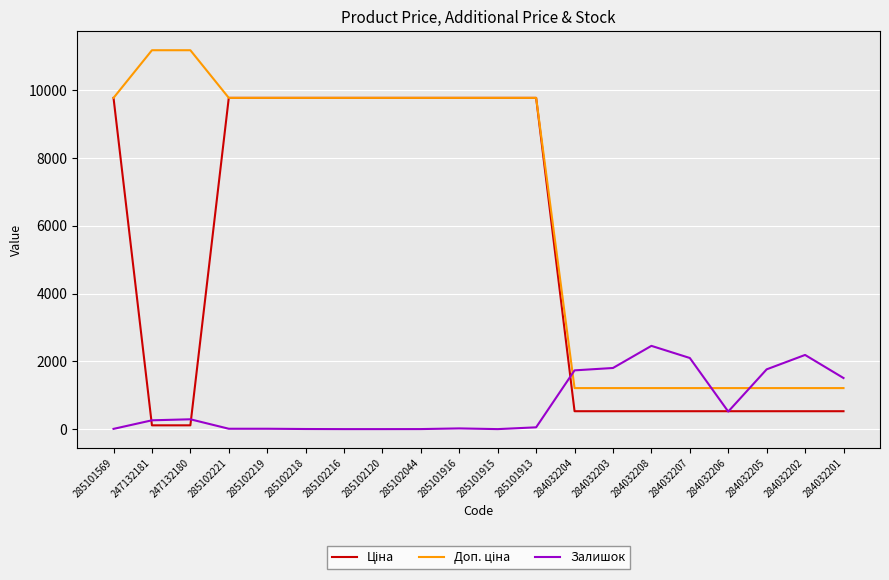

Is this an area chart (filled region under the line)?

No